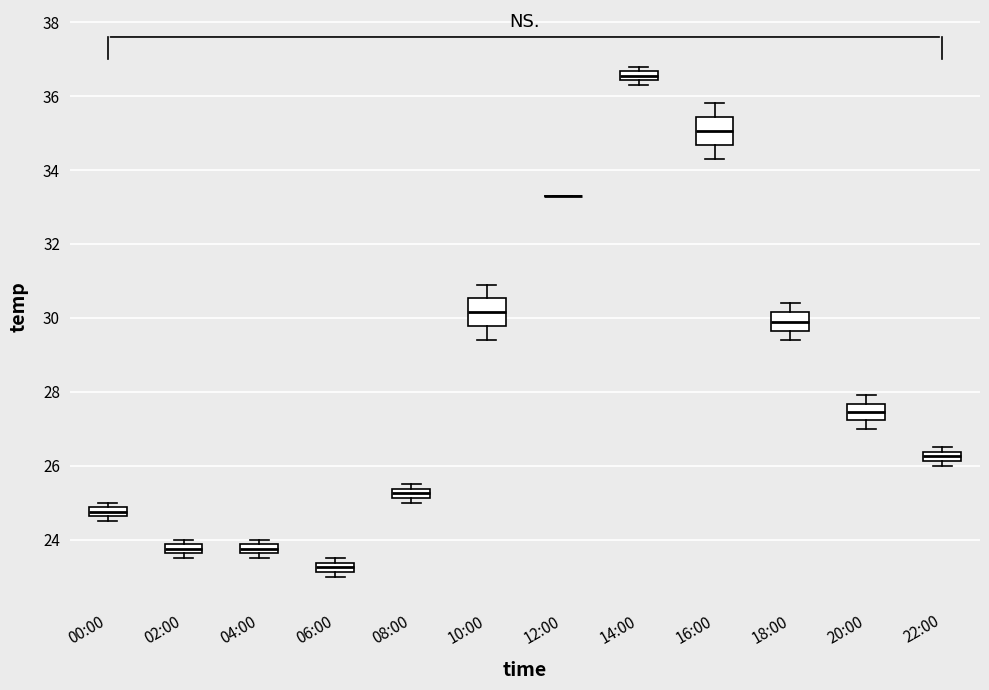

Where does the lower whisker of the box for 20:00 end on the y-axis? The values are not printed on the chart, so give them approximately, as read against the axis.

27.0